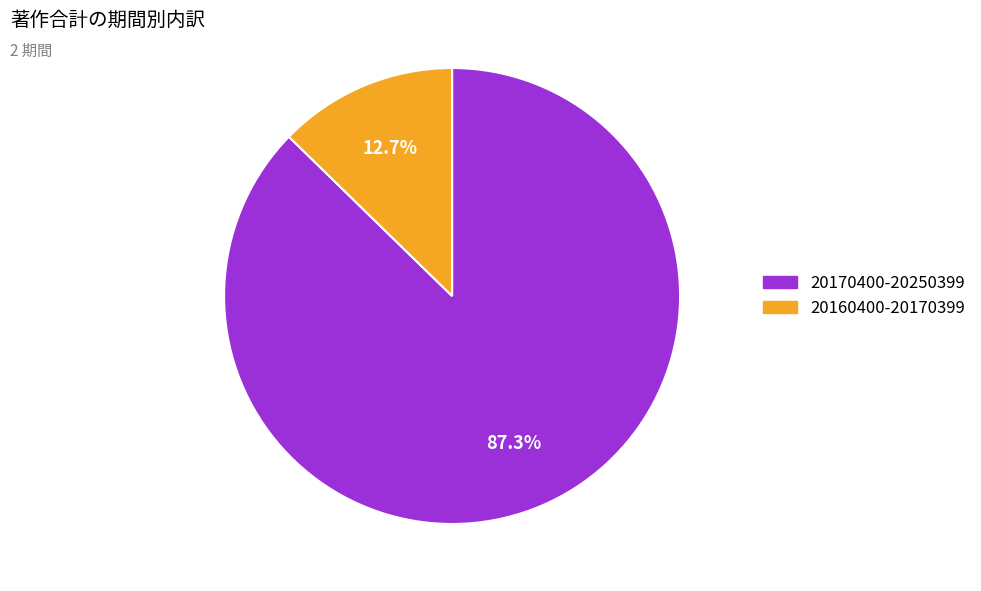

To the nearest percent, what is the average slice percentage?

50%